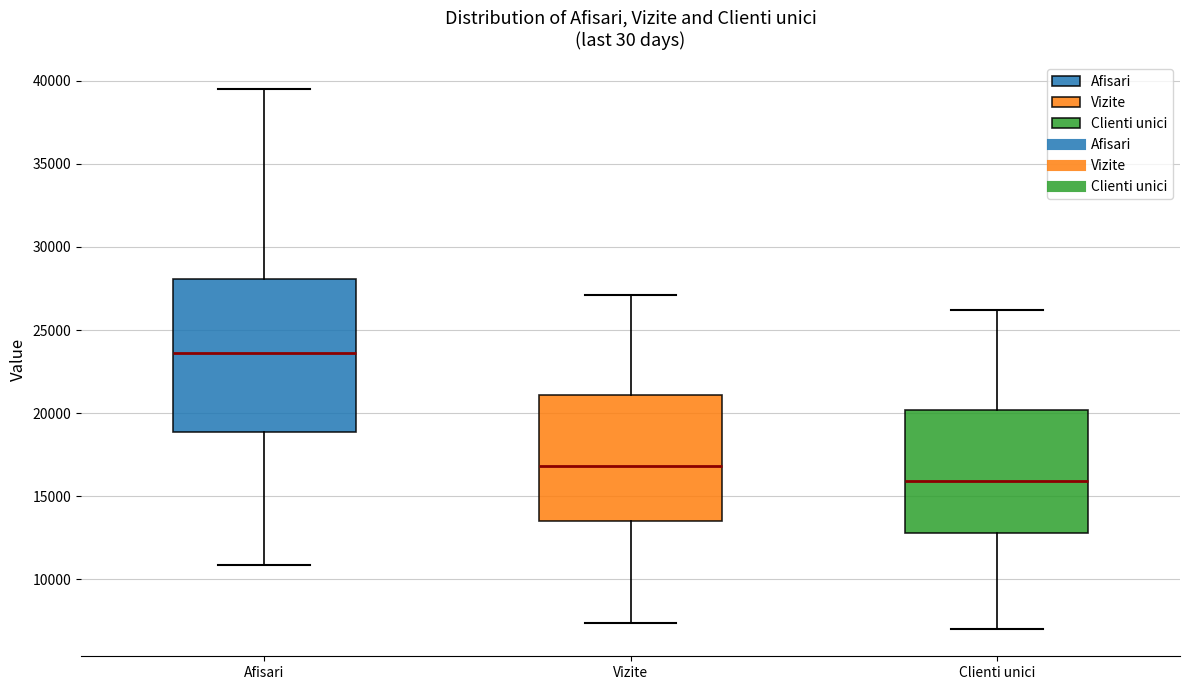

Reading left to right, read every box against the y-axis: the position of its median line, the range the box covers, and the ends of its whiskers. The values are not printed on the chart, so give them approximately, as read against the axis.

Afisari: median 23500, box 19000 to 28000, whiskers 11000 to 39500
Vizite: median 17000, box 13500 to 21000, whiskers 7500 to 27000
Clienti unici: median 16000, box 13000 to 20000, whiskers 7000 to 26000